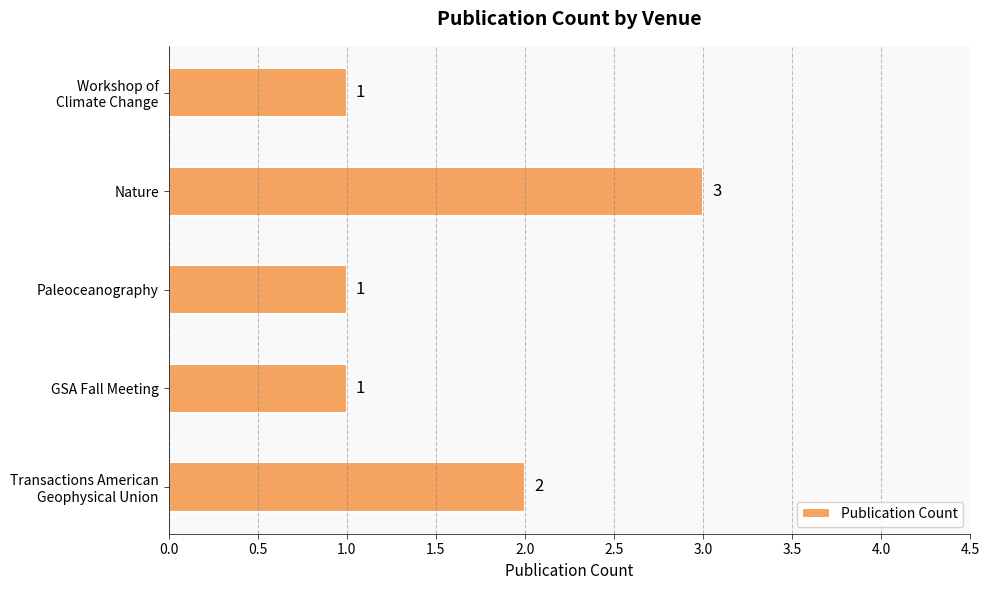

Count the number of data series in this chart.

1